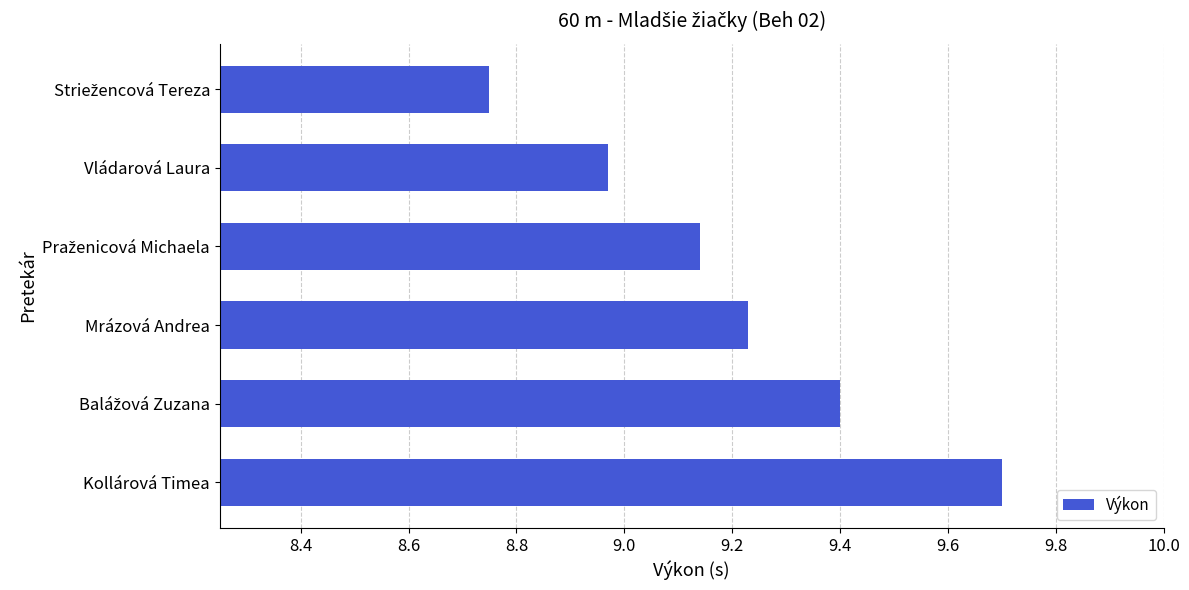

What is the sum of all values?

55.2